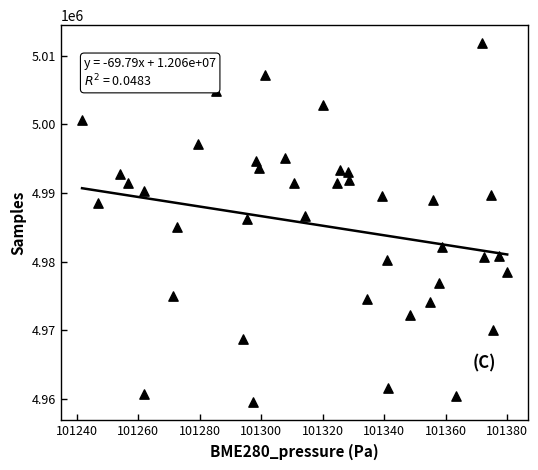

What is the range of Y values (max minus min)?

52346